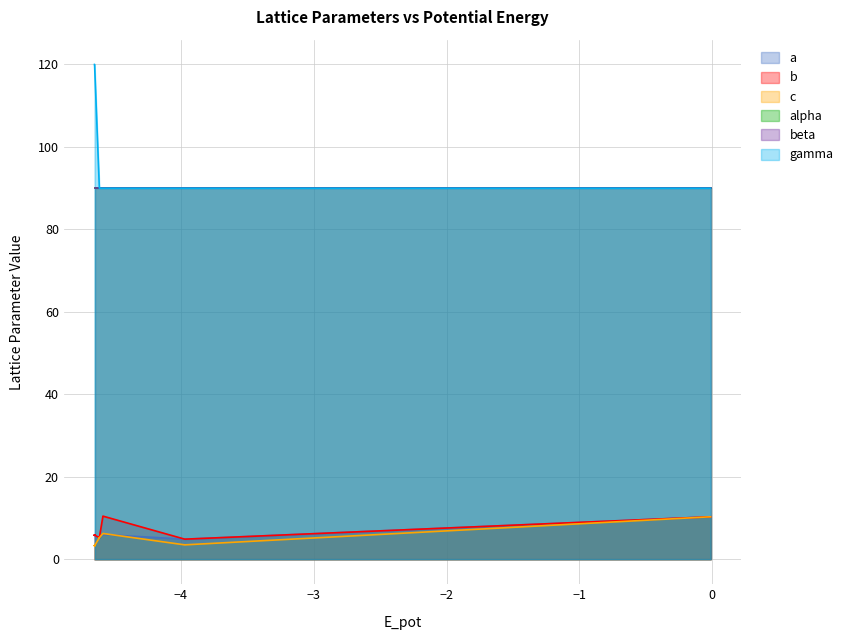

At how many categories does at least one series exceed 36?

19